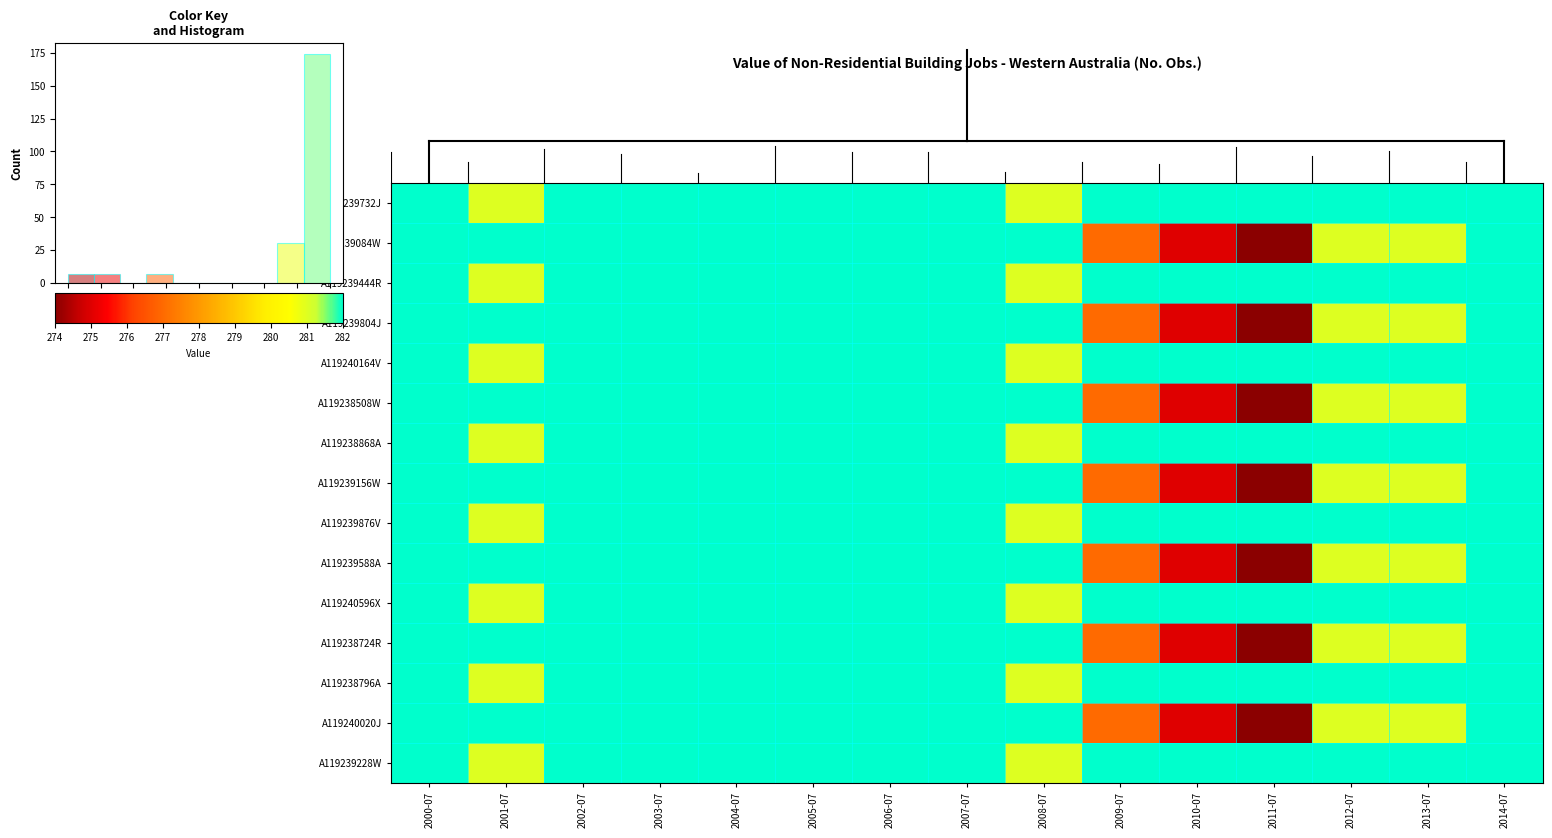

Reading left to right, extract all data points from this chart.

A119239732J: 2000-07=282	2001-07=281	2002-07=282	2003-07=282	2004-07=282	2005-07=282	2006-07=282	2007-07=282	2008-07=281	2009-07=282	2010-07=282	2011-07=282	2012-07=282	2013-07=282	2014-07=282
A119239084W: 2000-07=282	2001-07=282	2002-07=282	2003-07=282	2004-07=282	2005-07=282	2006-07=282	2007-07=282	2008-07=282	2009-07=277	2010-07=275	2011-07=274	2012-07=281	2013-07=281	2014-07=282
A119239444R: 2000-07=282	2001-07=281	2002-07=282	2003-07=282	2004-07=282	2005-07=282	2006-07=282	2007-07=282	2008-07=281	2009-07=282	2010-07=282	2011-07=282	2012-07=282	2013-07=282	2014-07=282
A119239804J: 2000-07=282	2001-07=282	2002-07=282	2003-07=282	2004-07=282	2005-07=282	2006-07=282	2007-07=282	2008-07=282	2009-07=277	2010-07=275	2011-07=274	2012-07=281	2013-07=281	2014-07=282
A119240164V: 2000-07=282	2001-07=281	2002-07=282	2003-07=282	2004-07=282	2005-07=282	2006-07=282	2007-07=282	2008-07=281	2009-07=282	2010-07=282	2011-07=282	2012-07=282	2013-07=282	2014-07=282
A119238508W: 2000-07=282	2001-07=282	2002-07=282	2003-07=282	2004-07=282	2005-07=282	2006-07=282	2007-07=282	2008-07=282	2009-07=277	2010-07=275	2011-07=274	2012-07=281	2013-07=281	2014-07=282
A119238868A: 2000-07=282	2001-07=281	2002-07=282	2003-07=282	2004-07=282	2005-07=282	2006-07=282	2007-07=282	2008-07=281	2009-07=282	2010-07=282	2011-07=282	2012-07=282	2013-07=282	2014-07=282
A119239156W: 2000-07=282	2001-07=282	2002-07=282	2003-07=282	2004-07=282	2005-07=282	2006-07=282	2007-07=282	2008-07=282	2009-07=277	2010-07=275	2011-07=274	2012-07=281	2013-07=281	2014-07=282
A119239876V: 2000-07=282	2001-07=281	2002-07=282	2003-07=282	2004-07=282	2005-07=282	2006-07=282	2007-07=282	2008-07=281	2009-07=282	2010-07=282	2011-07=282	2012-07=282	2013-07=282	2014-07=282
A119239588A: 2000-07=282	2001-07=282	2002-07=282	2003-07=282	2004-07=282	2005-07=282	2006-07=282	2007-07=282	2008-07=282	2009-07=277	2010-07=275	2011-07=274	2012-07=281	2013-07=281	2014-07=282
A119240596X: 2000-07=282	2001-07=281	2002-07=282	2003-07=282	2004-07=282	2005-07=282	2006-07=282	2007-07=282	2008-07=281	2009-07=282	2010-07=282	2011-07=282	2012-07=282	2013-07=282	2014-07=282
A119238724R: 2000-07=282	2001-07=282	2002-07=282	2003-07=282	2004-07=282	2005-07=282	2006-07=282	2007-07=282	2008-07=282	2009-07=277	2010-07=275	2011-07=274	2012-07=281	2013-07=281	2014-07=282
A119238796A: 2000-07=282	2001-07=281	2002-07=282	2003-07=282	2004-07=282	2005-07=282	2006-07=282	2007-07=282	2008-07=281	2009-07=282	2010-07=282	2011-07=282	2012-07=282	2013-07=282	2014-07=282
A119240020J: 2000-07=282	2001-07=282	2002-07=282	2003-07=282	2004-07=282	2005-07=282	2006-07=282	2007-07=282	2008-07=282	2009-07=277	2010-07=275	2011-07=274	2012-07=281	2013-07=281	2014-07=282
A119239228W: 2000-07=282	2001-07=281	2002-07=282	2003-07=282	2004-07=282	2005-07=282	2006-07=282	2007-07=282	2008-07=281	2009-07=282	2010-07=282	2011-07=282	2012-07=282	2013-07=282	2014-07=282